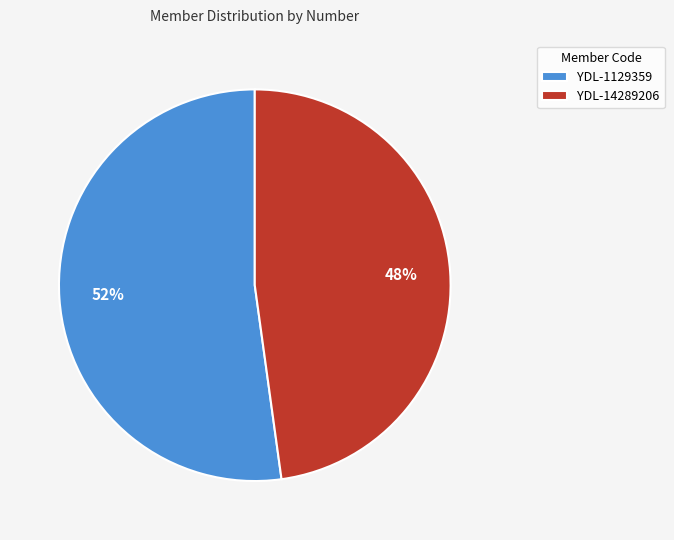

Rank the categories by value from highest to lowest.

YDL-1129359, YDL-14289206